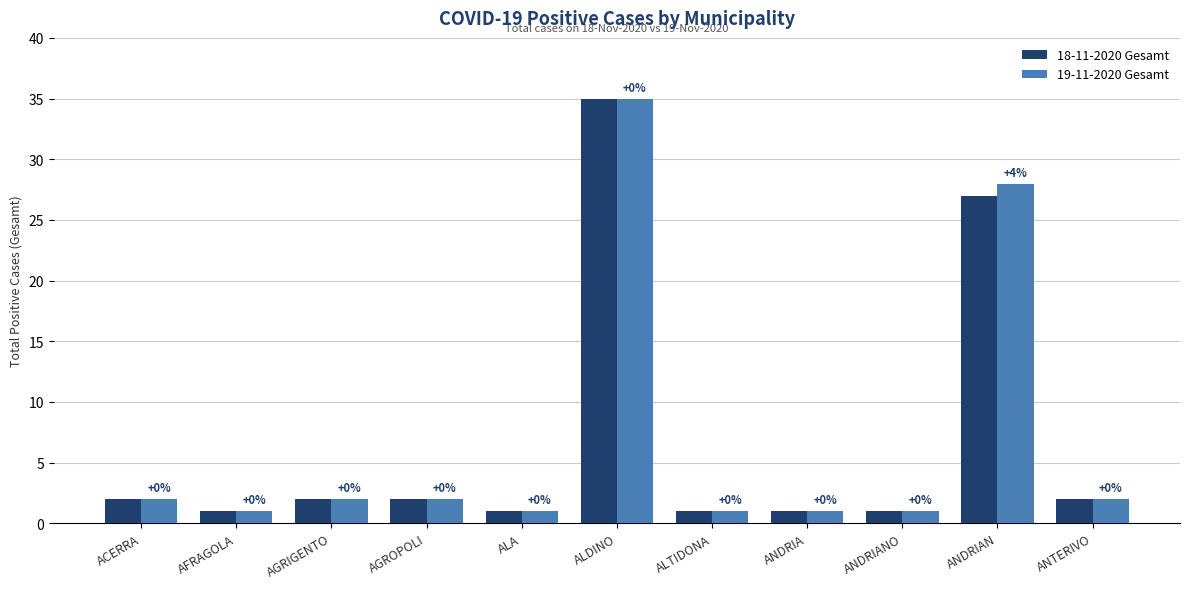

Between ALA and ANDRIA, which is larger?

ALA